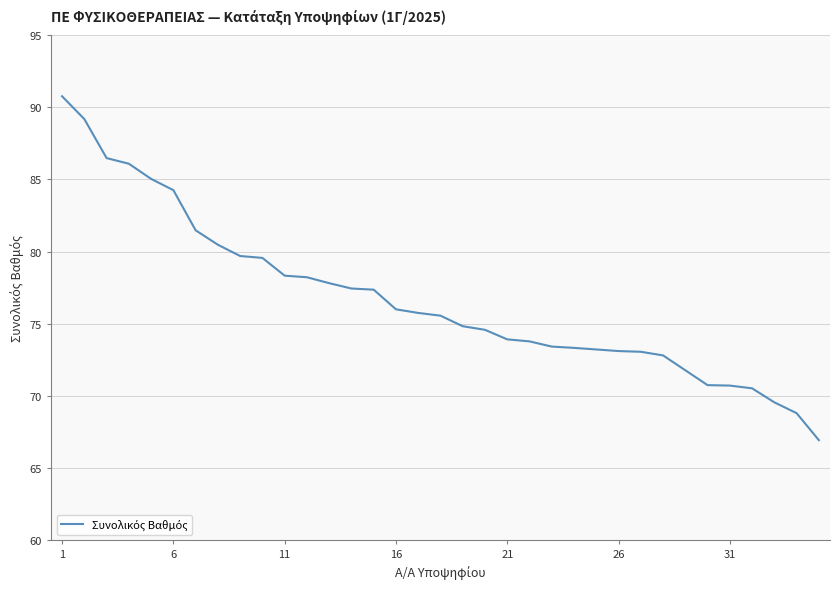

Does the chart display data point markers on the line(s)?

No